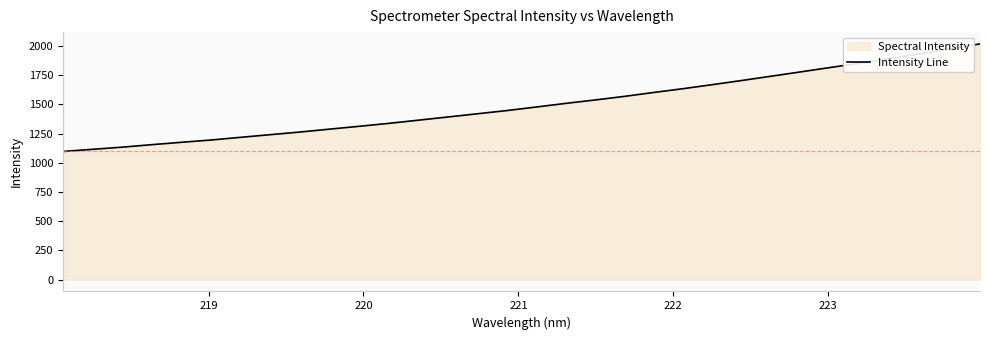

What is the greatest value displayed?

2018.6